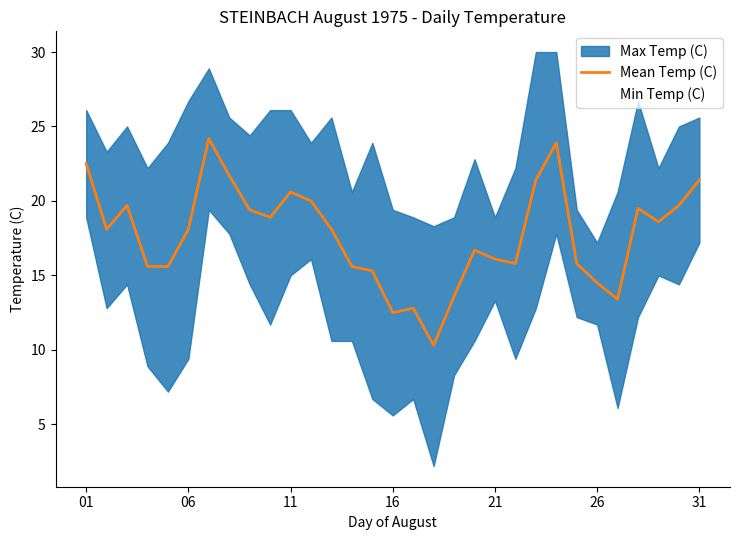

The value of Mean Temp (C) at 31 is 21.4. True or false?

True